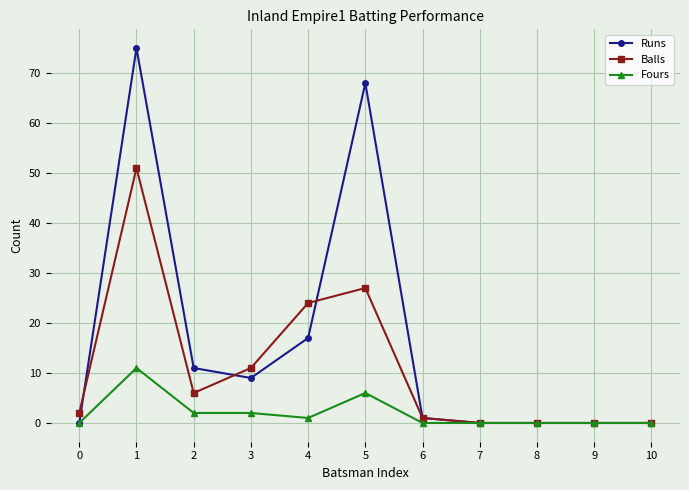

At which label is Runs closest to 37?

4